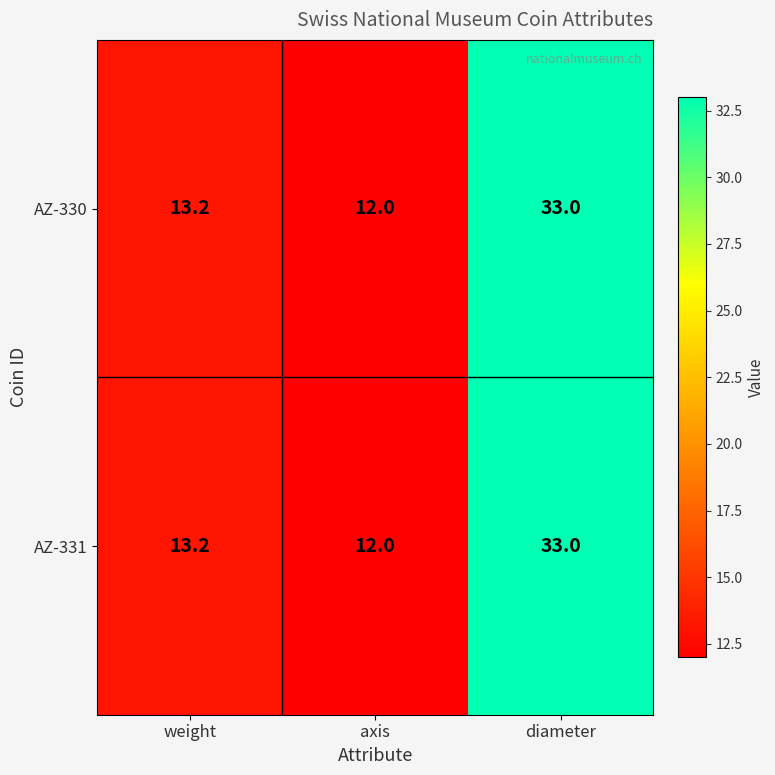

At which category is the sum across all series the highest?

diameter